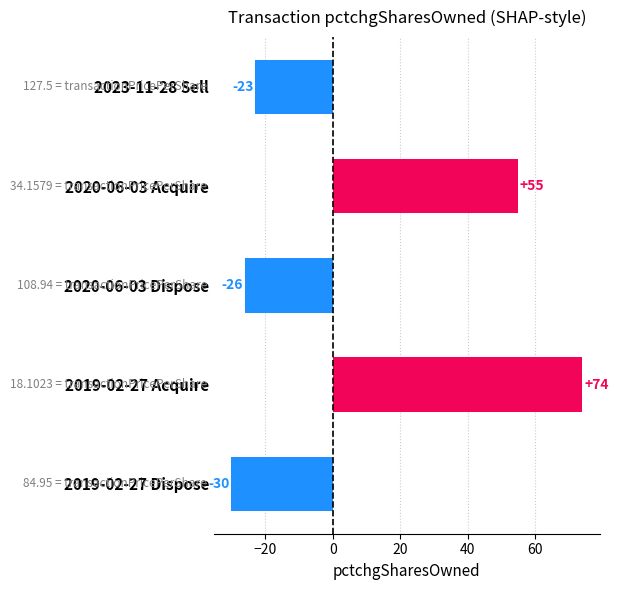

Are the bars horizontal?

Yes